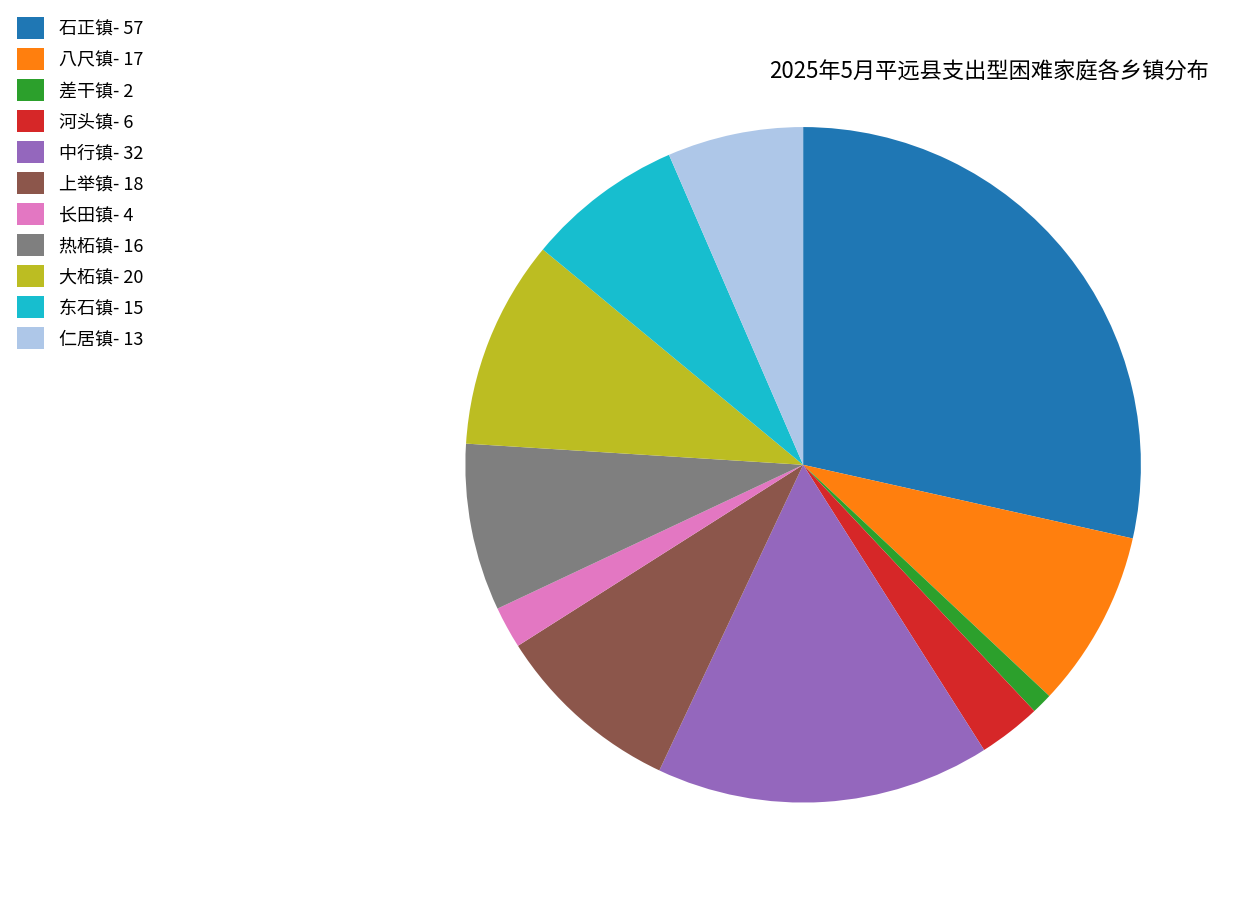

Does any single category account for the majority?

No